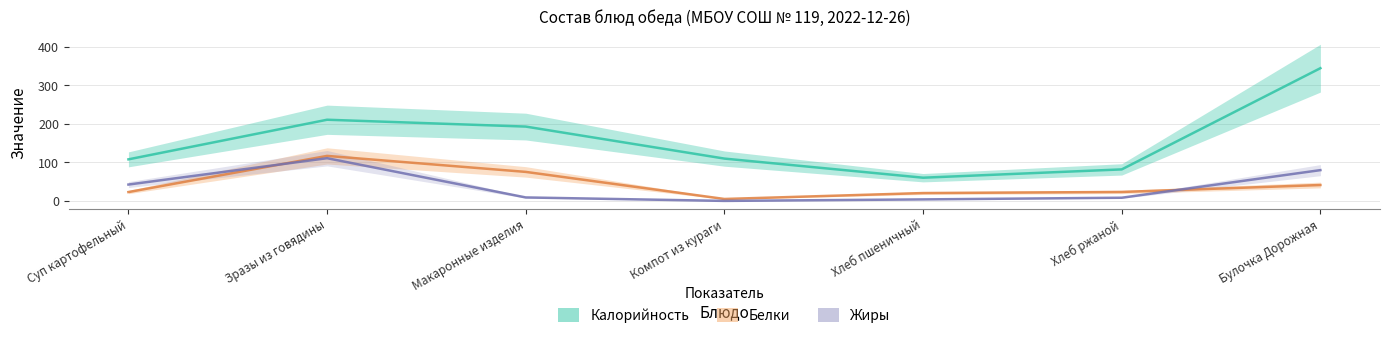

What are all the series names shown in the legend?

Калорийность, Белки, Жиры